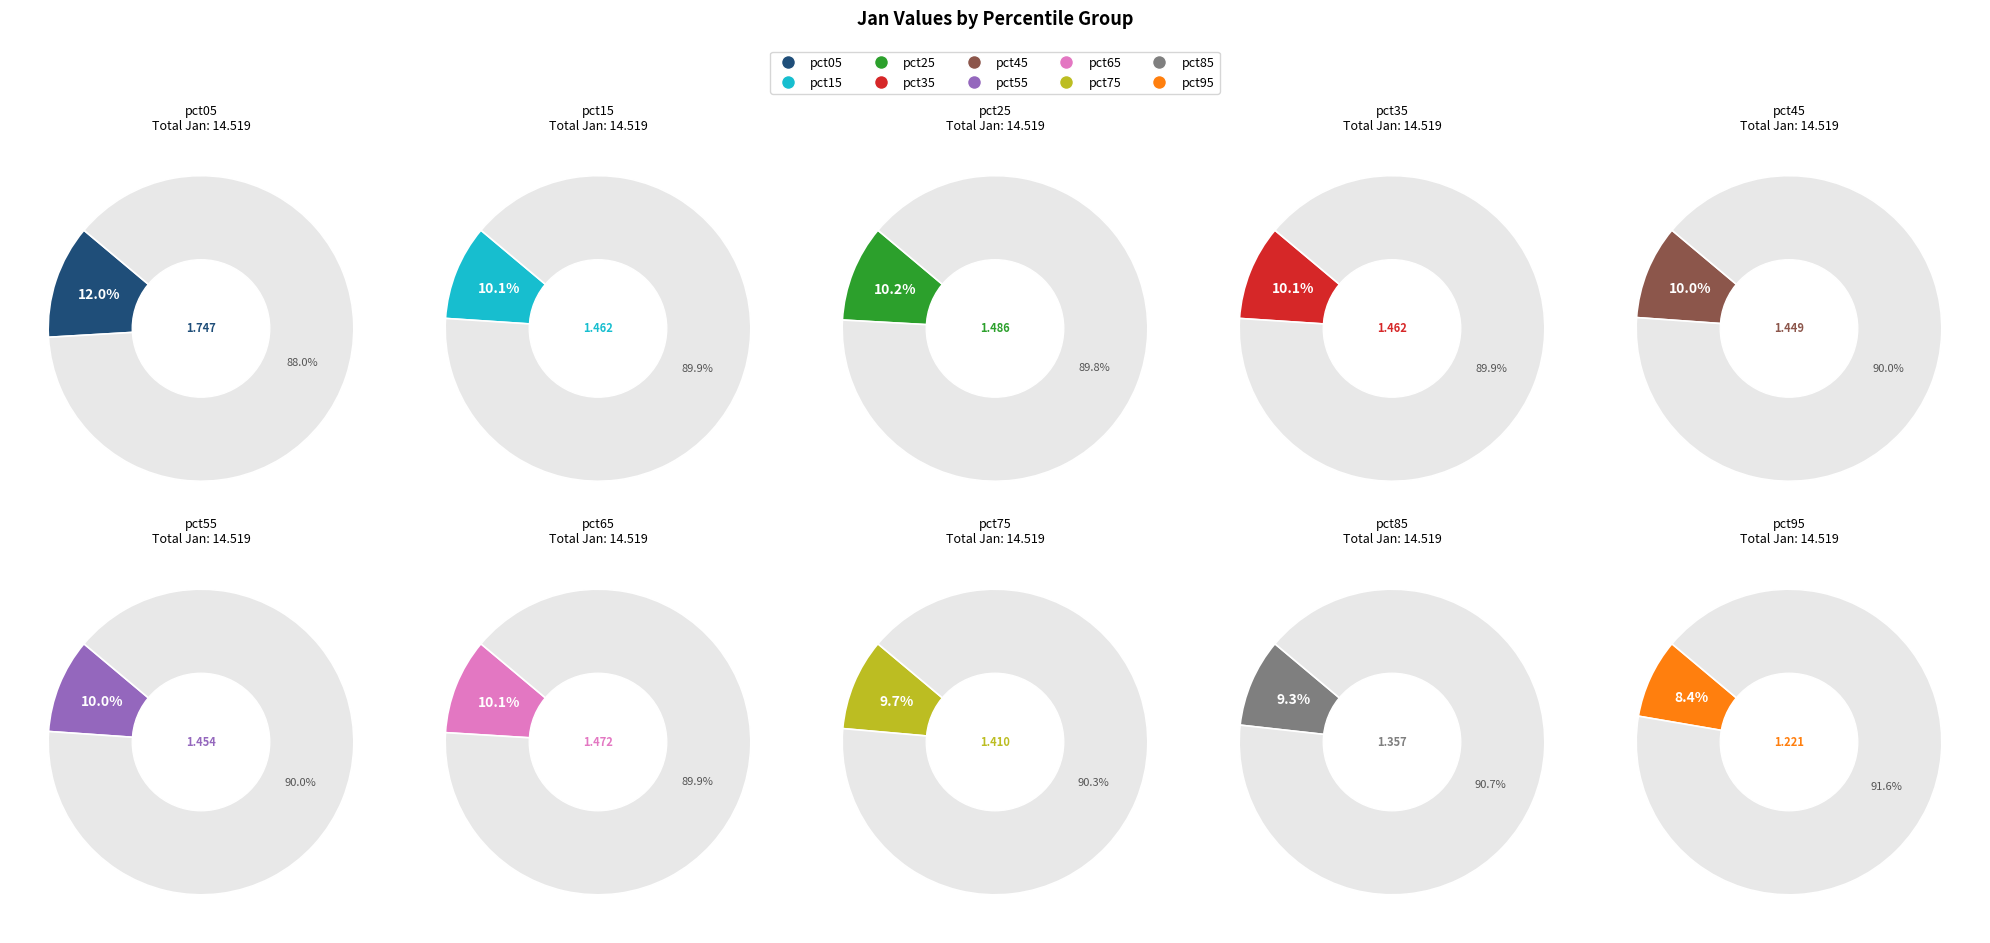

Is pct15 the majority of the pie?

No